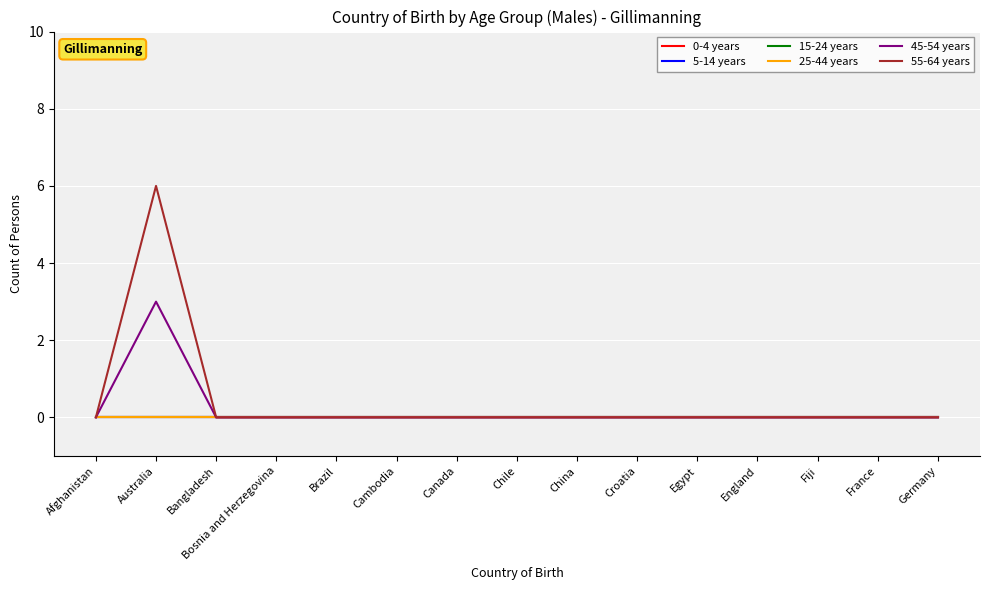

Reading right to left, list all the values displayed in this chart.

0-4 years: 0	0	0	0	0	0	0	0	0	0	0	0	0	0	0
5-14 years: 0	0	0	0	0	0	0	0	0	0	0	0	0	0	0
15-24 years: 0	0	0	0	0	0	0	0	0	0	0	0	0	0	0
25-44 years: 0	0	0	0	0	0	0	0	0	0	0	0	0	0	0
45-54 years: 0	0	0	0	0	0	0	0	0	0	0	0	0	3	0
55-64 years: 0	0	0	0	0	0	0	0	0	0	0	0	0	6	0